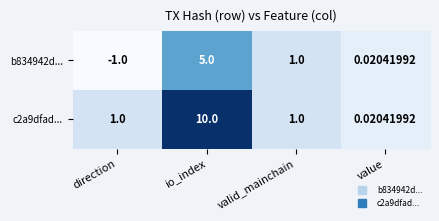

Which category has the lowest value in the c2a9dfad... series?

value